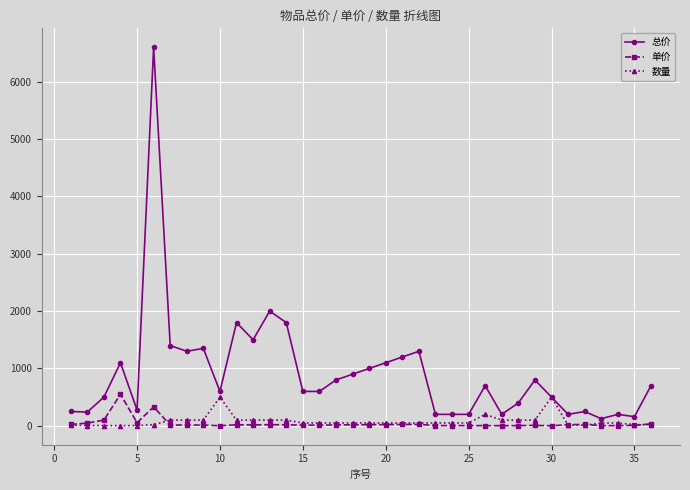

Which series has the widest spread of values?

总价